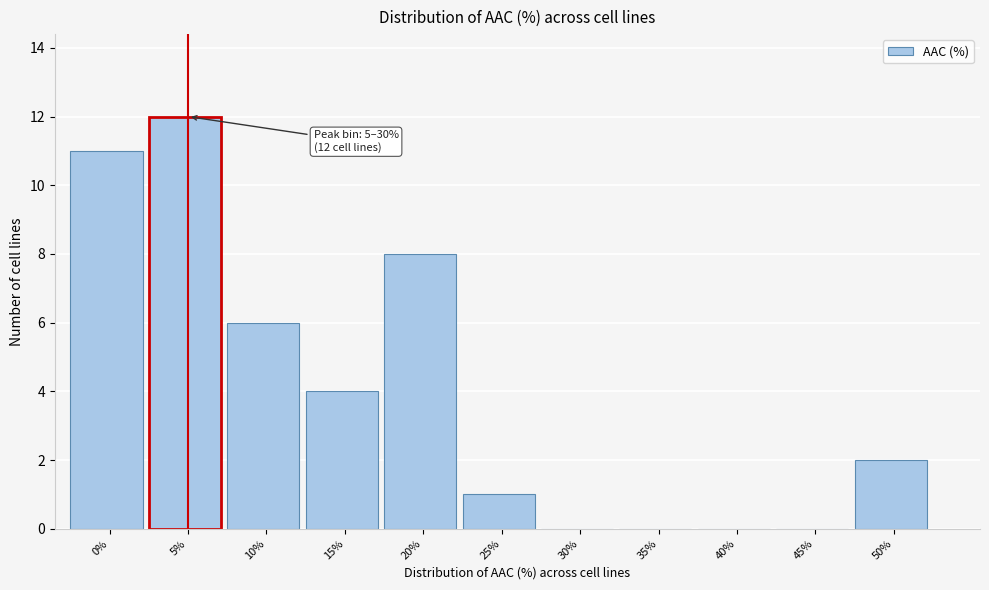

Reading left to right, what are all the values shown in this chart?

0%=11	5%=12	10%=6	15%=4	20%=8	25%=1	30%=0	35%=0	40%=0	45%=0	50%=2